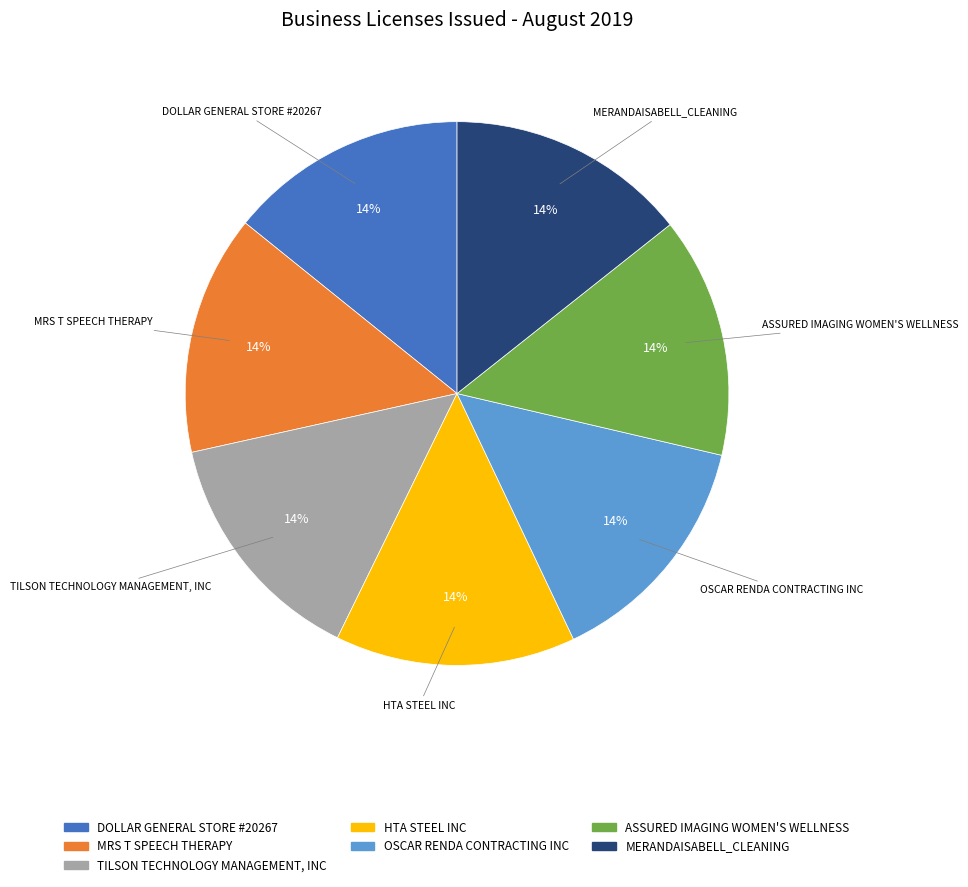

Is TILSON TECHNOLOGY MANAGEMENT, INC the majority of the pie?

No